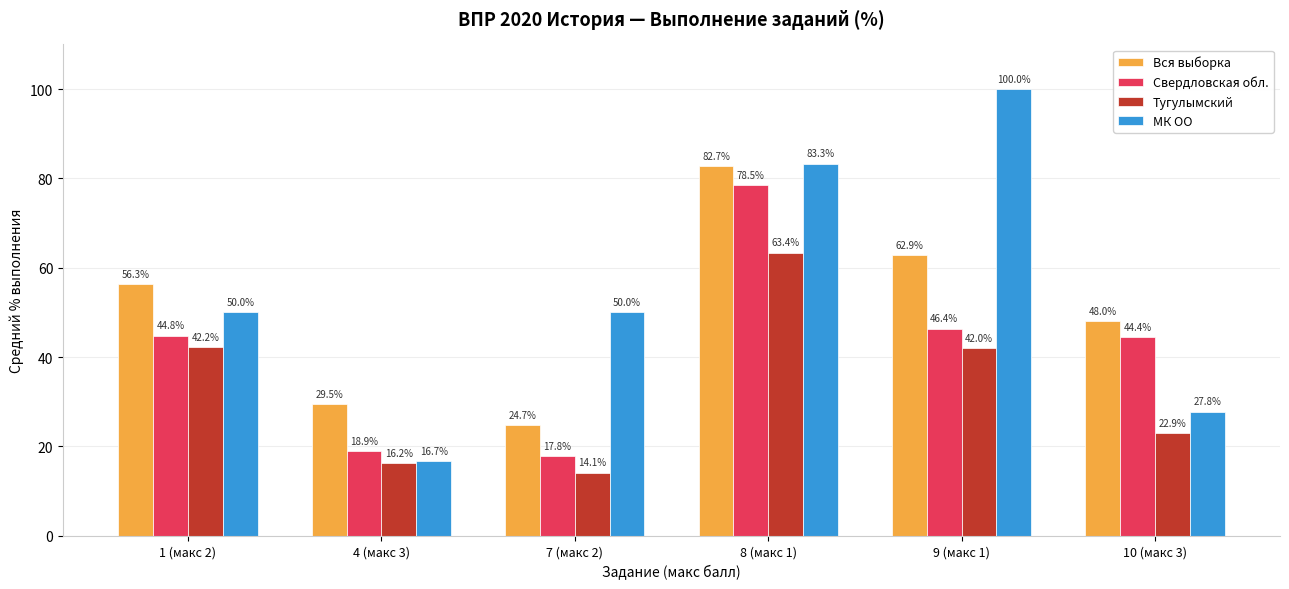

How many data points in Вся выборка are above 56?

3